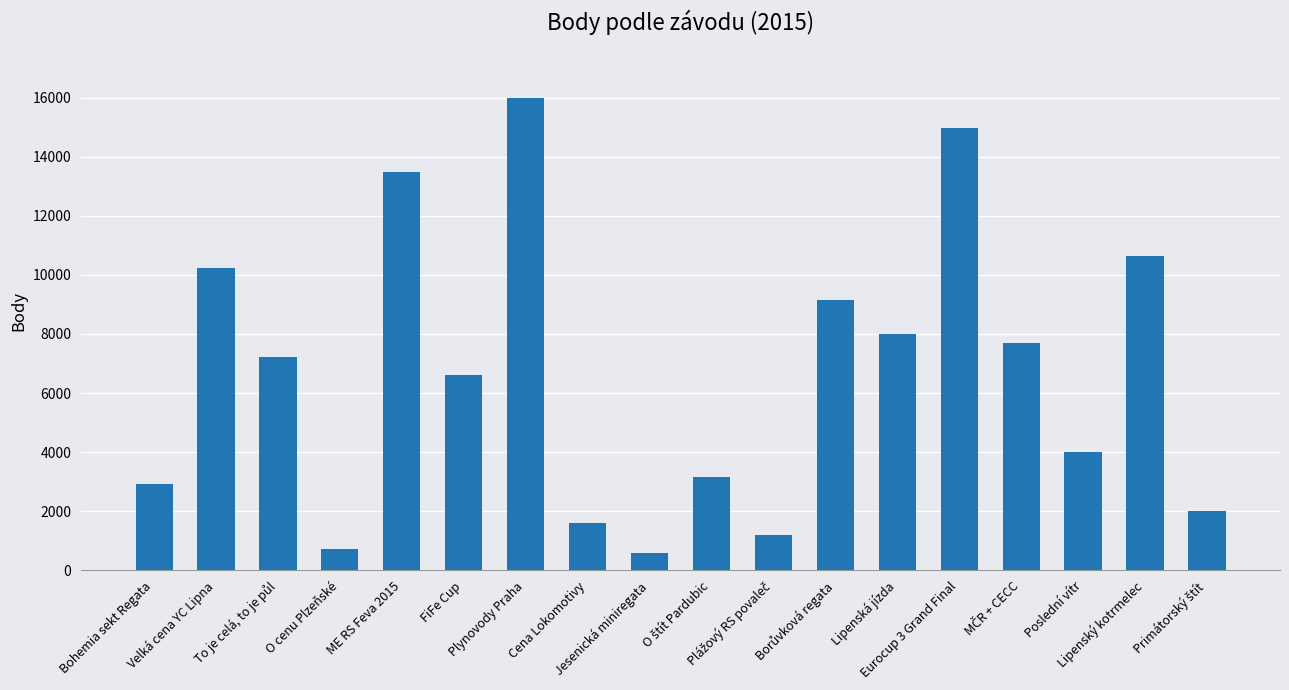

What is the difference between the second highest and second lowest values?

14263